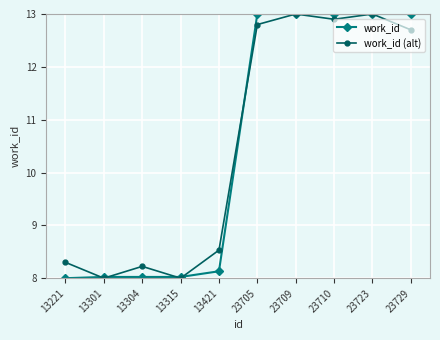

Reading left to right, extract all data points from this chart.

work_id: 8.0	8.0	8.0	8.0	8.1	13.0	13.0	13.0	13.0	13.0
work_id (alt): 8.3	8.0	8.2	8.0	8.5	12.8	13.0	12.9	13.0	12.7